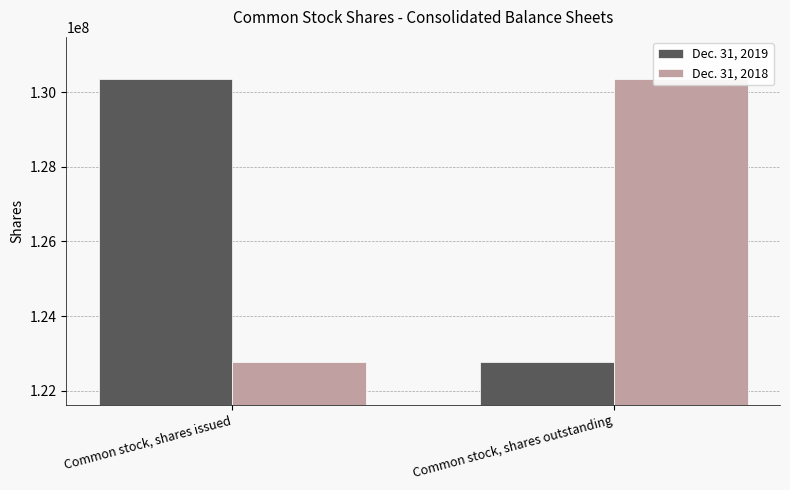

What is the difference between the Dec. 31, 2019 values at Common stock, shares issued and Common stock, shares outstanding?

7570777